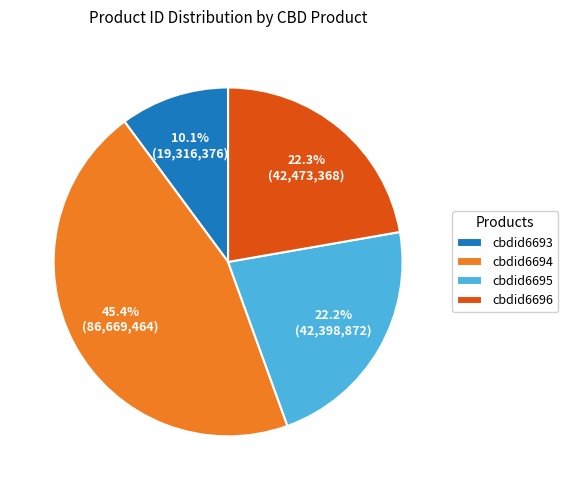

To the nearest percent, what is the combined percentage of cbdid6693 and cbdid6696?

32%